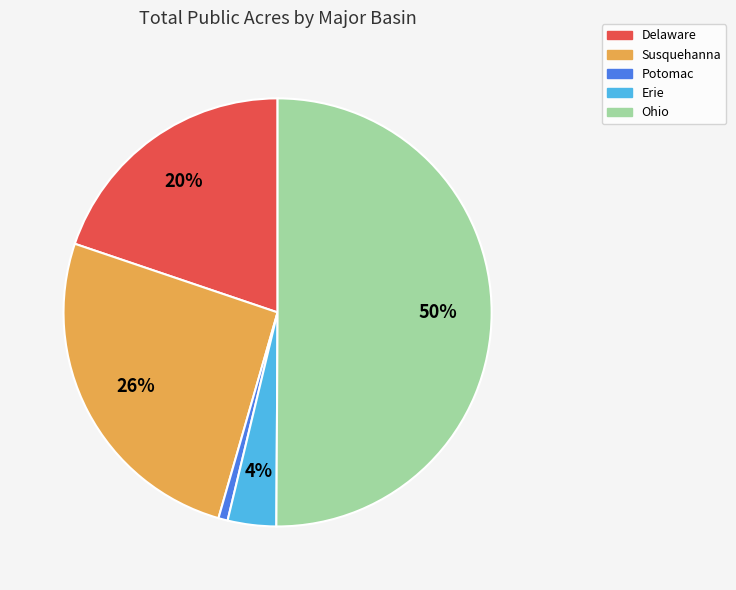

To the nearest percent, what is the difference between the largest and smallest slice percentages?

49%